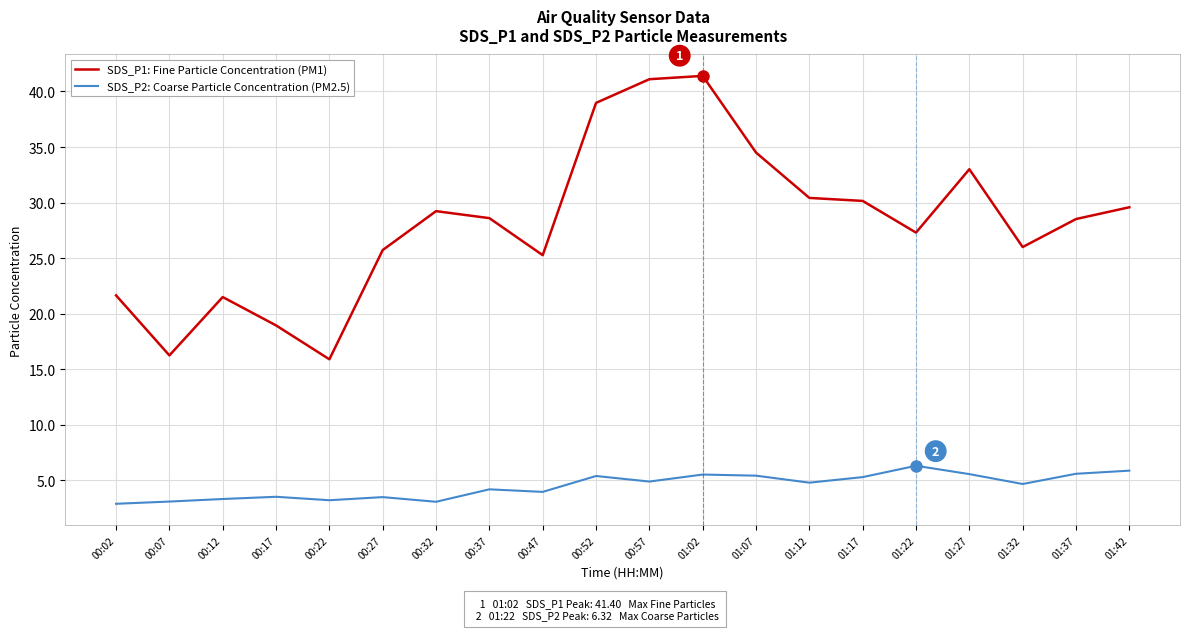

Which series changed the most between 00:12 and 01:42?

SDS_P1: Fine Particle Concentration (PM1)